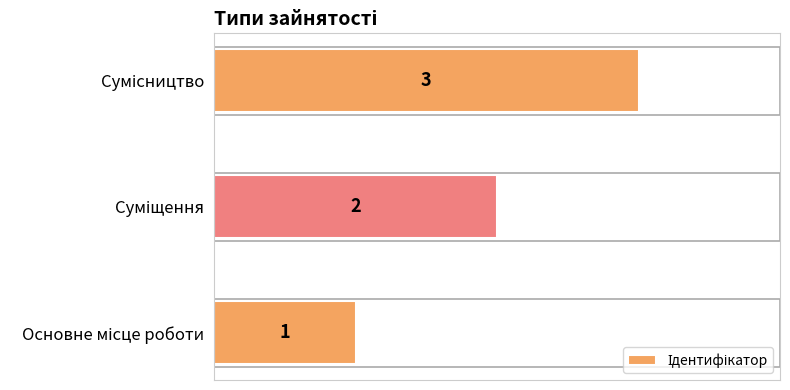

Count the values in the range 1 to 3.

3